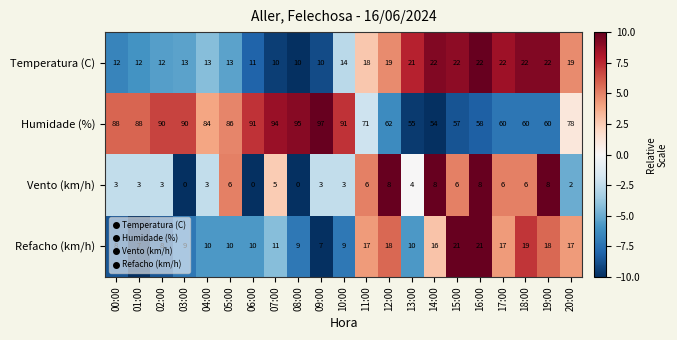

What is the difference between the Humidade (%) values at 13:00 and 19:00?

5